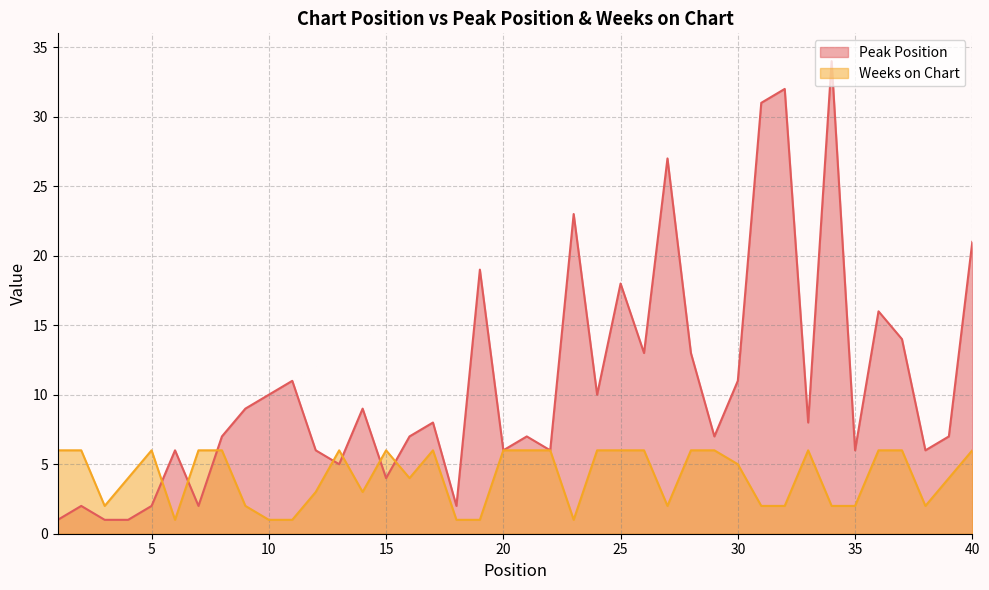

True or false: Weeks on Chart and Peak Position intersect in this chart.

True